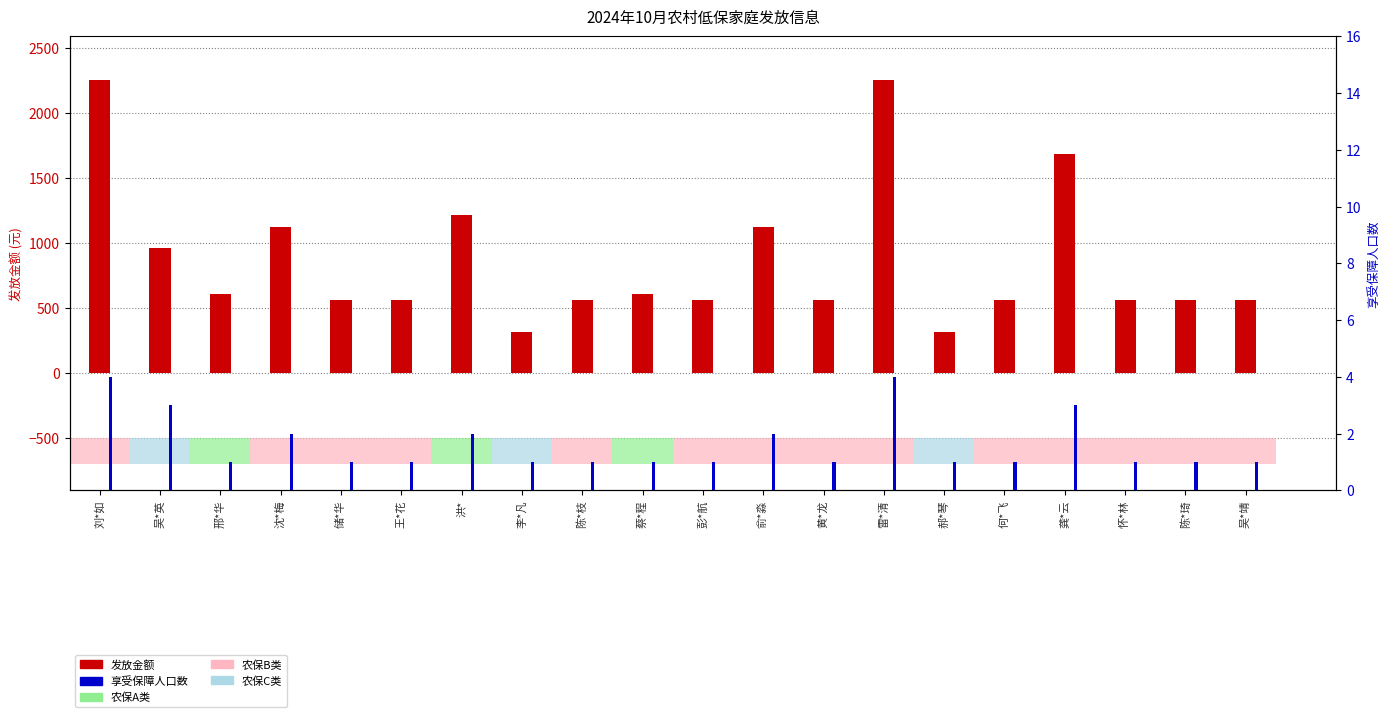

Which series has the largest total across all categories?

发放金额